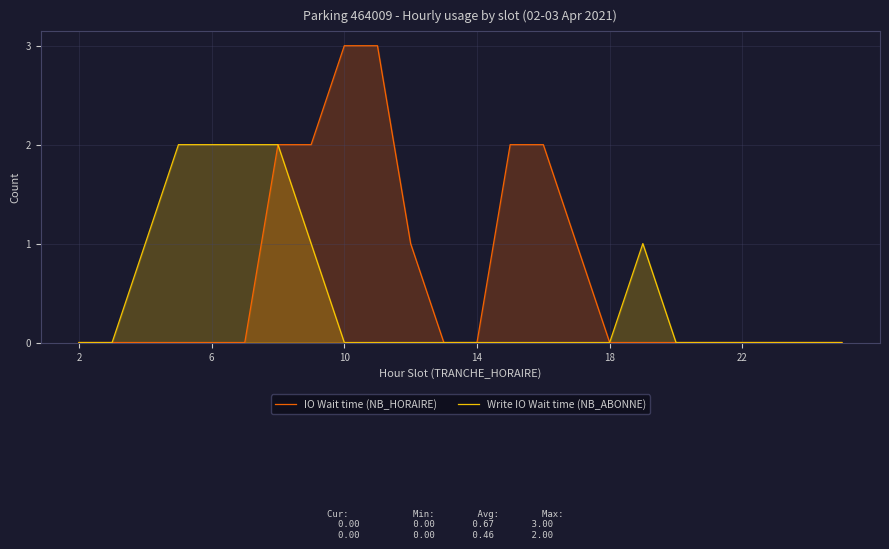

What is the maximum value for IO Wait time (NB_HORAIRE)?

3